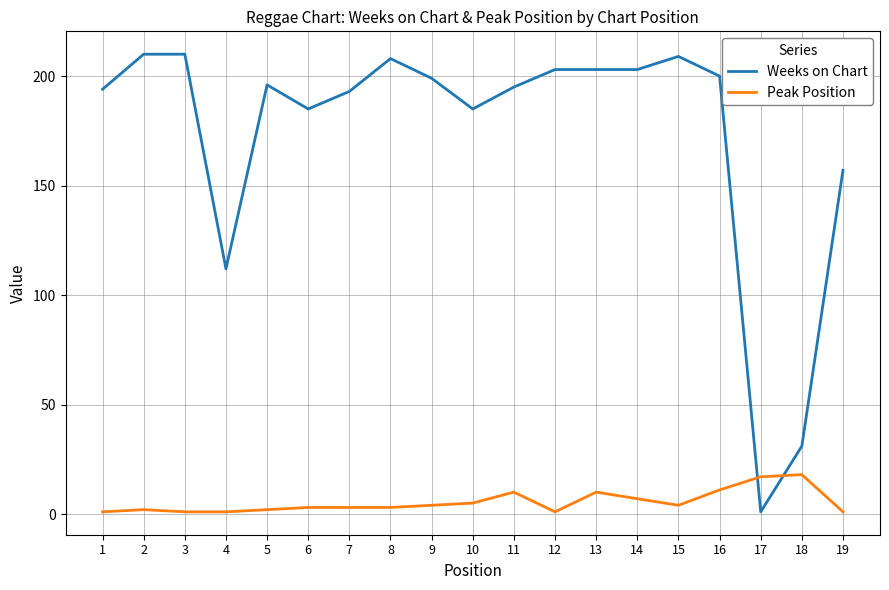

True or false: Weeks on Chart has a value of 70 at 10.

False